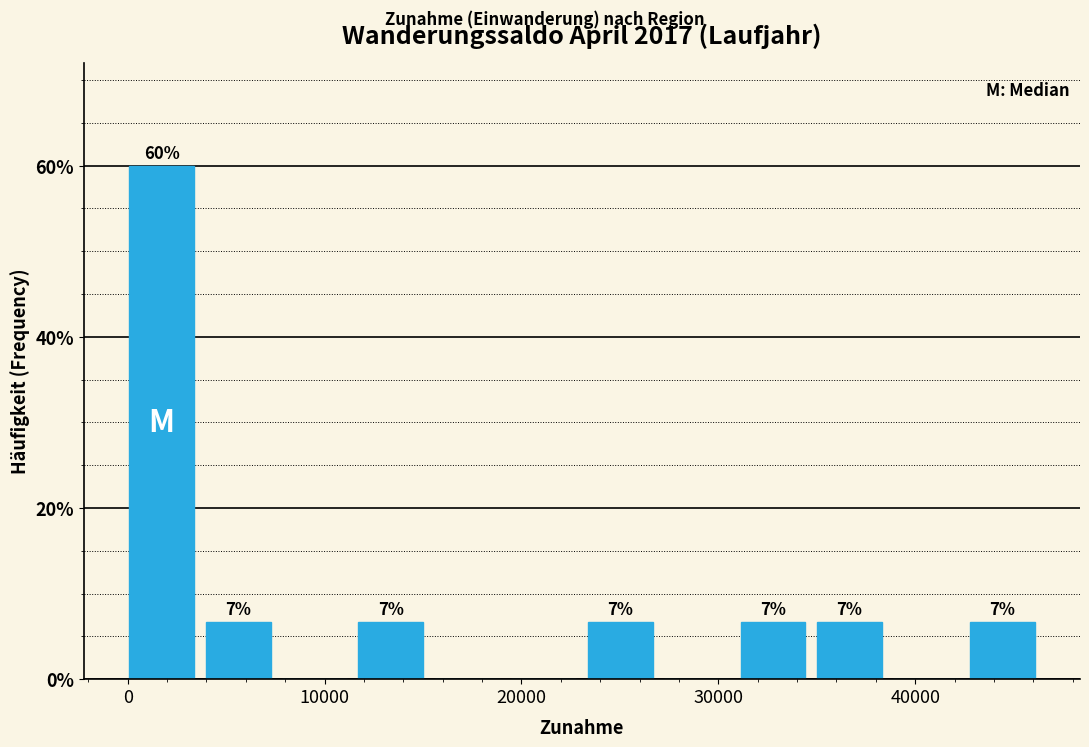

Around what value on the x-axis is the tallest bar? Give the approximate position of its centre, as read against the axis.

2000